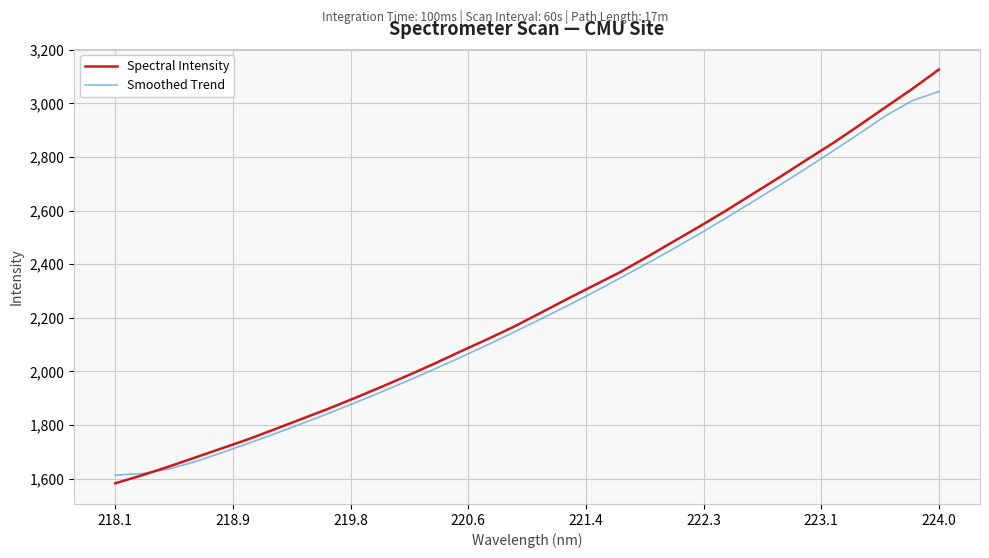

What is the smallest value displayed?

1582.5